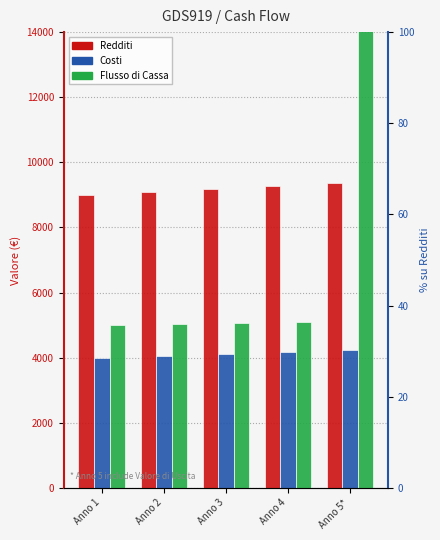

Are the bars grouped side by side (vs. stacked)?

Yes